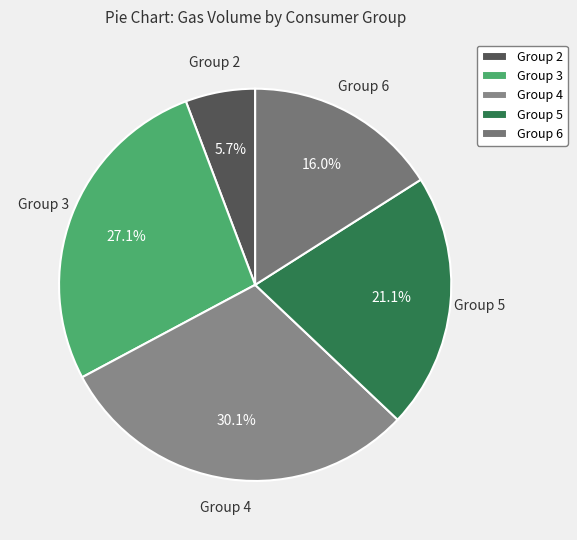

How many slices are in this pie chart?

5